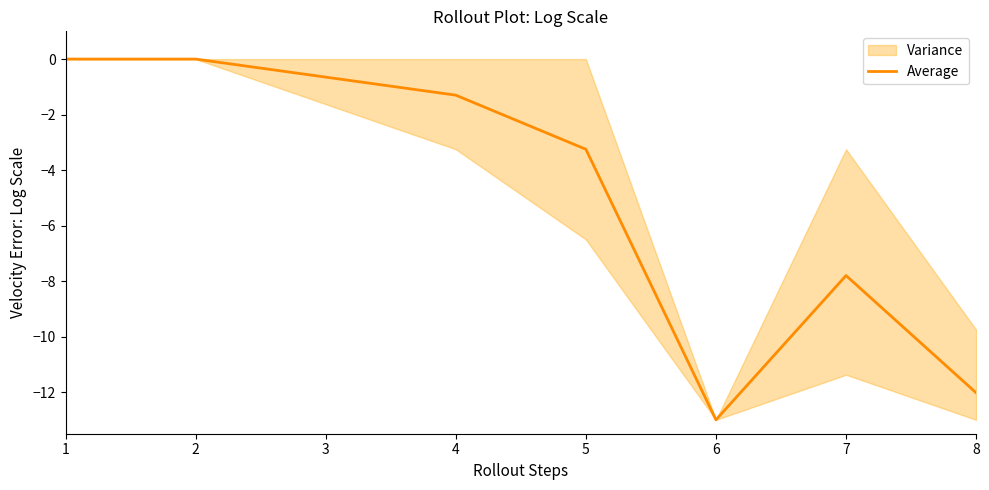

What is the smallest value displayed?

-13.0